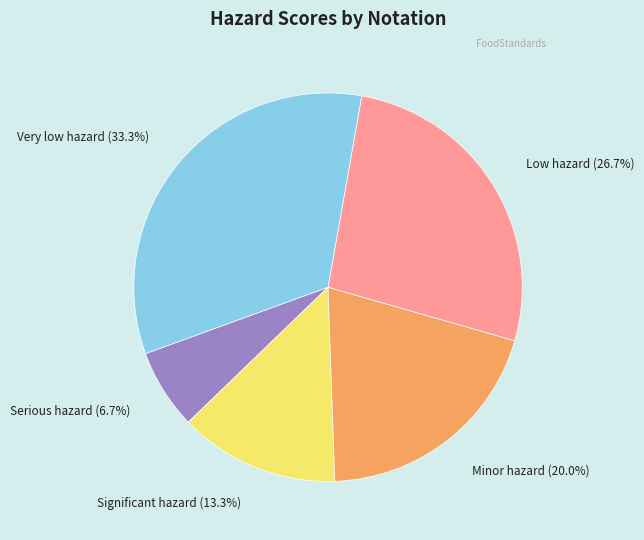

Combined, do Serious hazard and Low hazard account for over 50%?

No